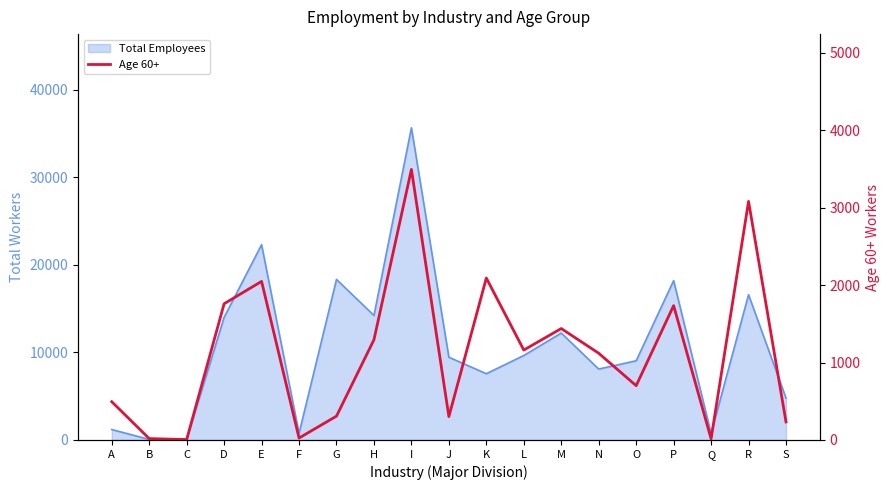

What is the ratio of the value at M to the value at C?

287.8